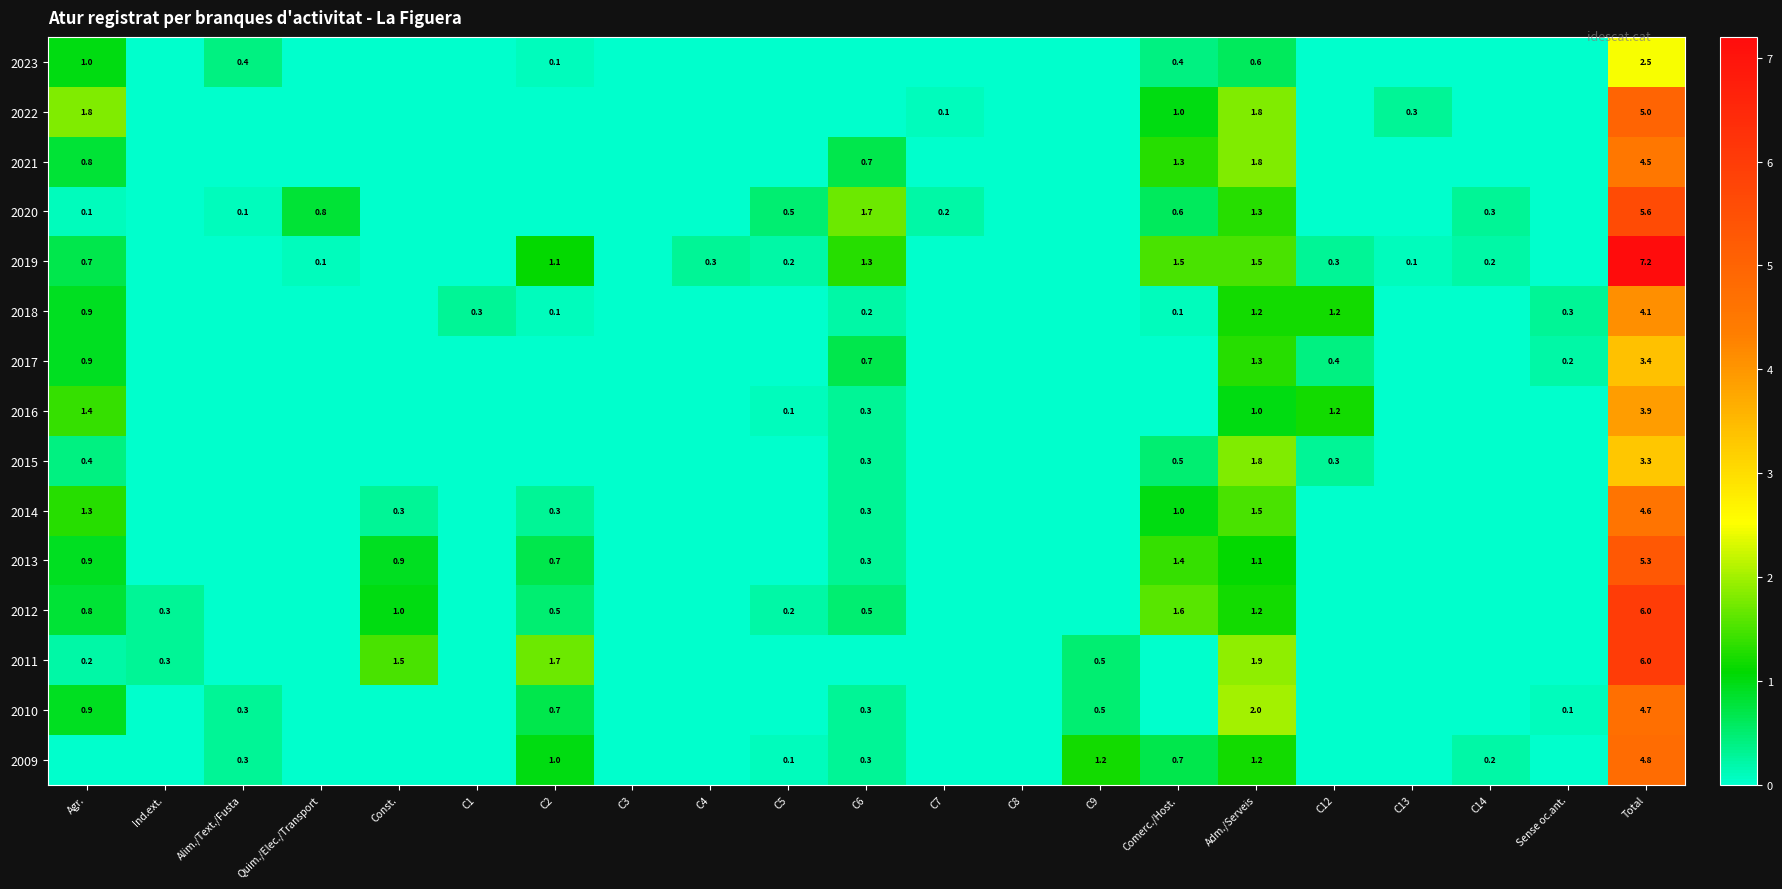

Which category has the highest value across all series?

Total